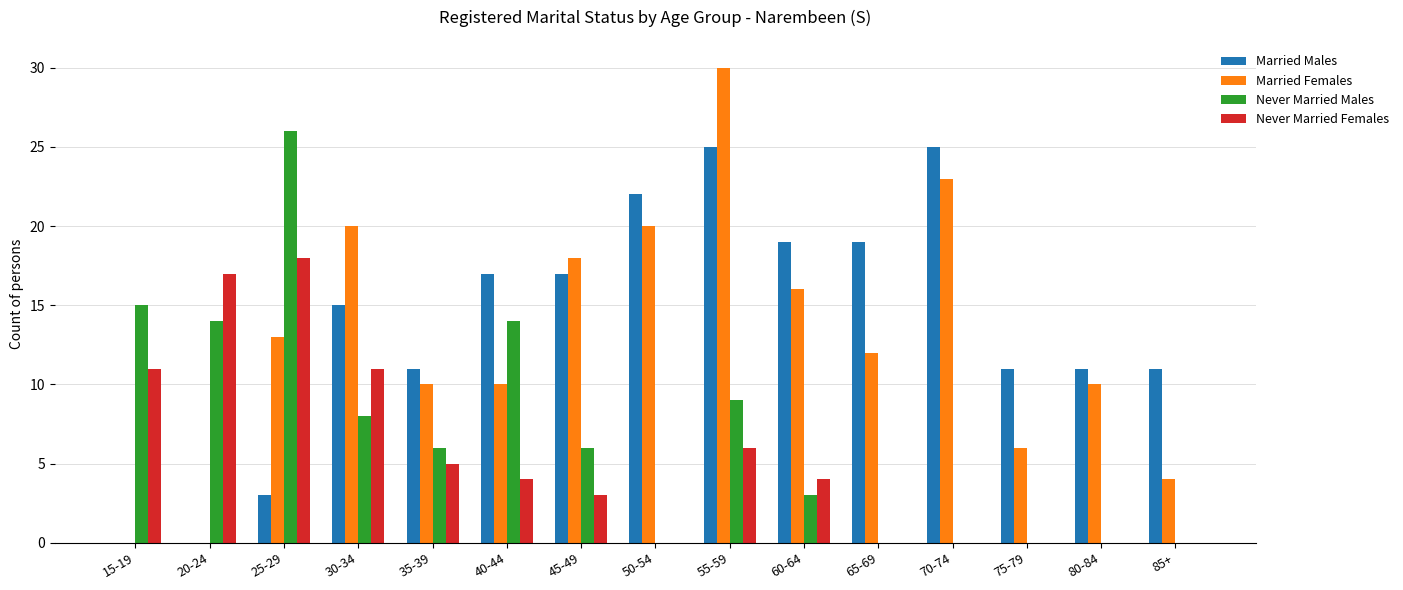

True or false: Married Males has a value of 17 at 45-49.

True